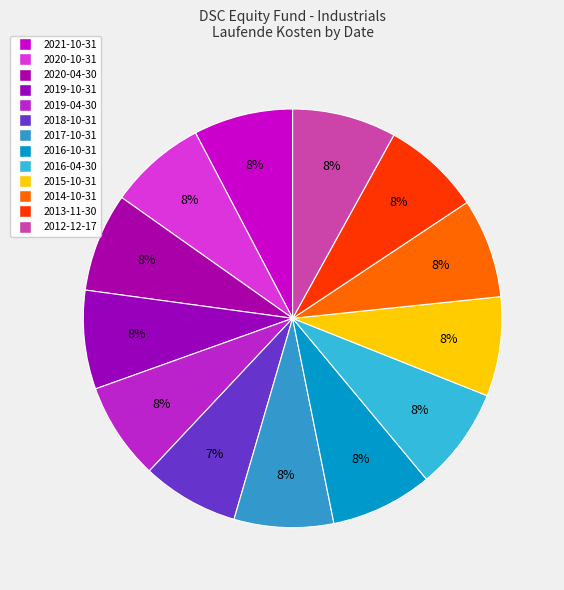

How many slices are in this pie chart?

13